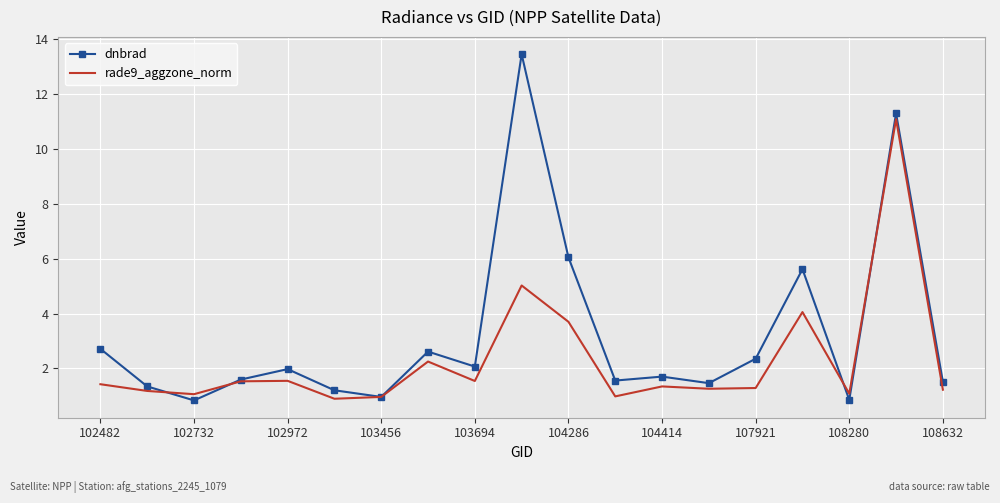

Which series has the largest range (max minus min)?

dnbrad